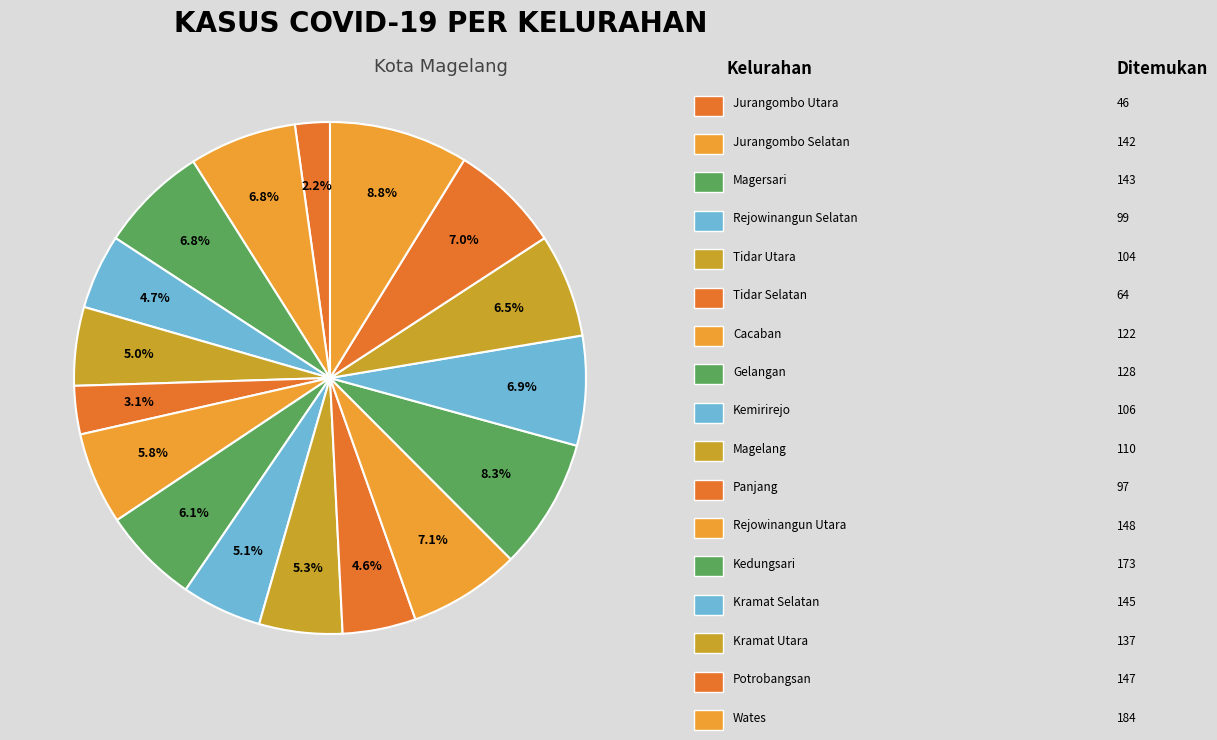

How many slices are in this pie chart?

17